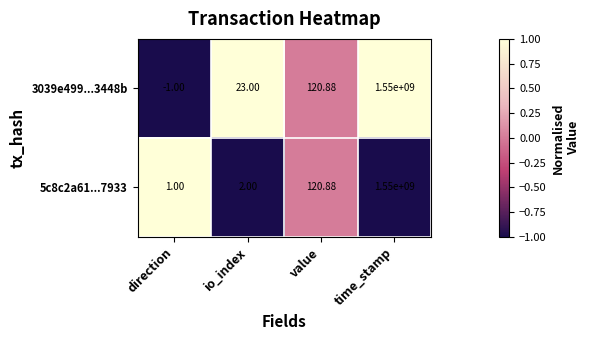

Rank the categories by 3039e499...3448b value from lowest to highest.

direction, io_index, value, time_stamp